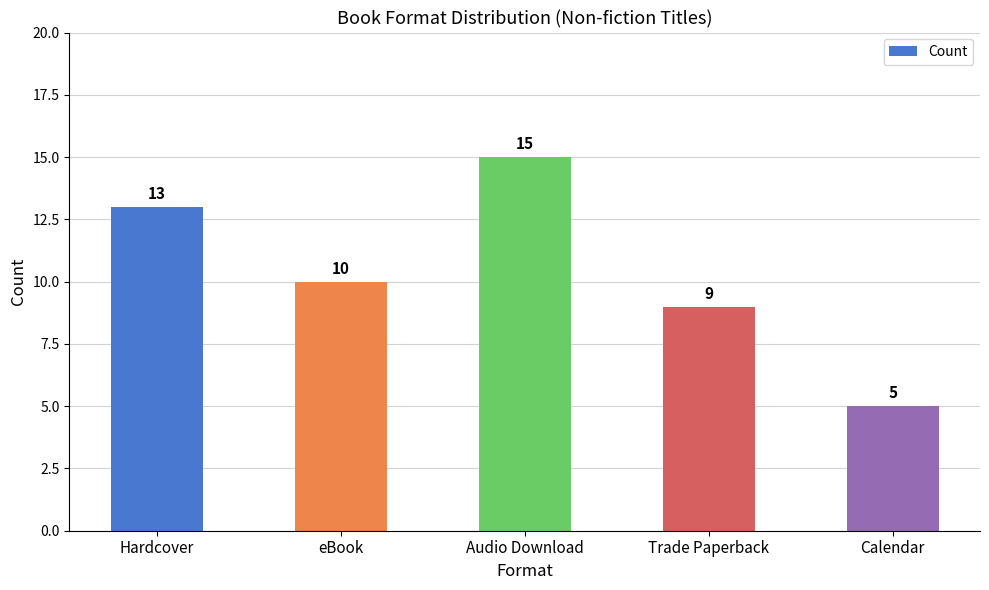

Reading left to right, what are all the values shown in this chart?

13	10	15	9	5